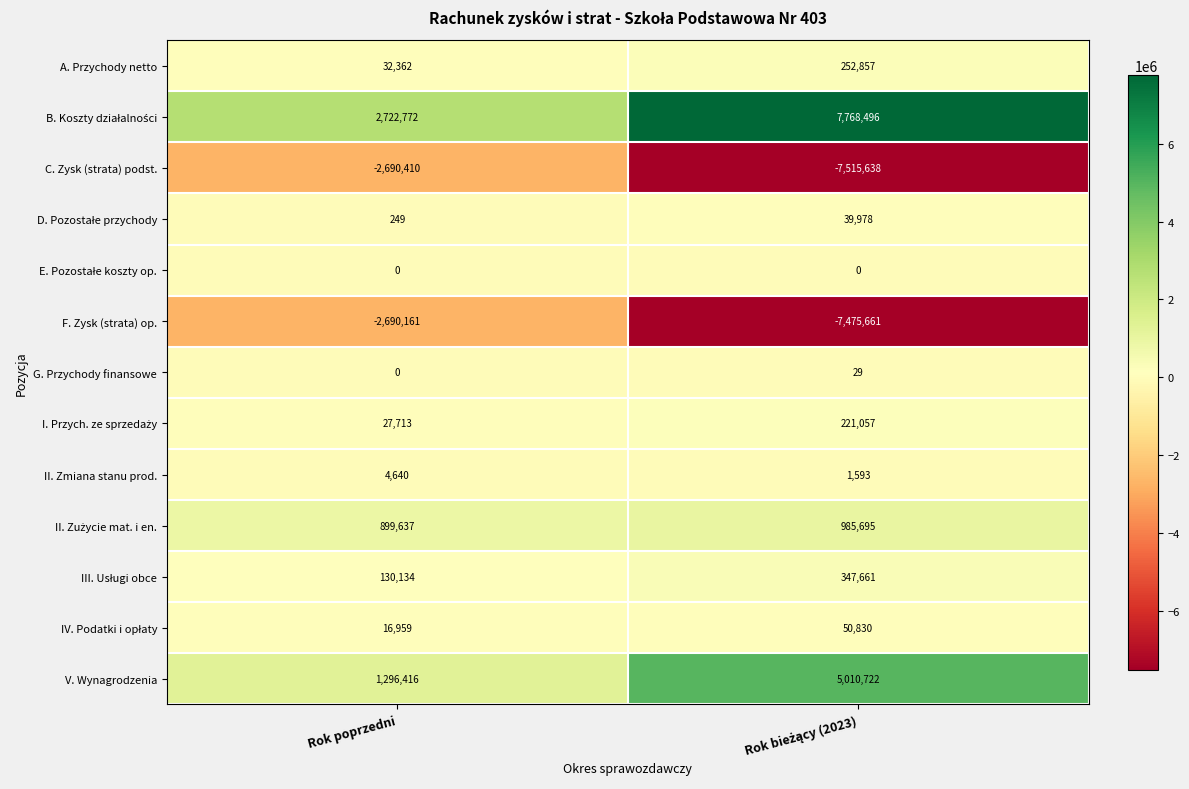

True or false: F. Zysk (strata) op. has a value of -2690161 at Rok poprzedni.

True